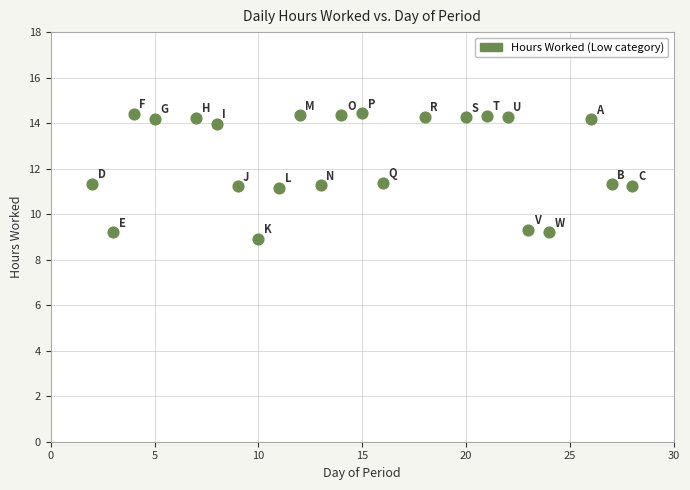

What is the range of X values (max minus min)?

26.0